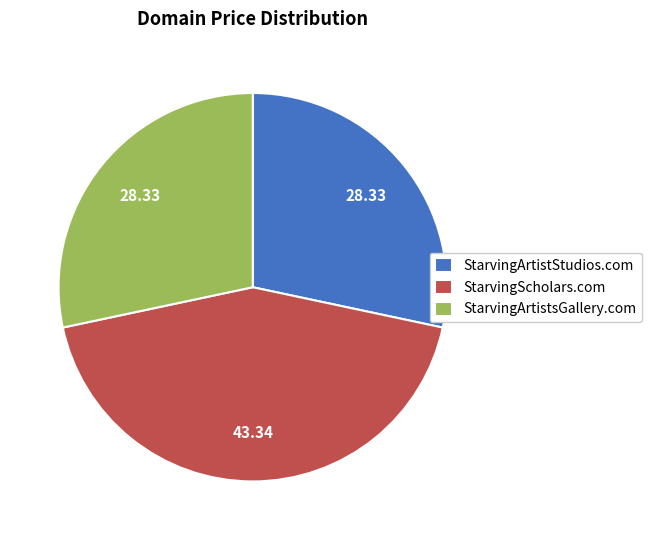

True or false: StarvingArtistStudios.com accounts for 19% of the total.

False